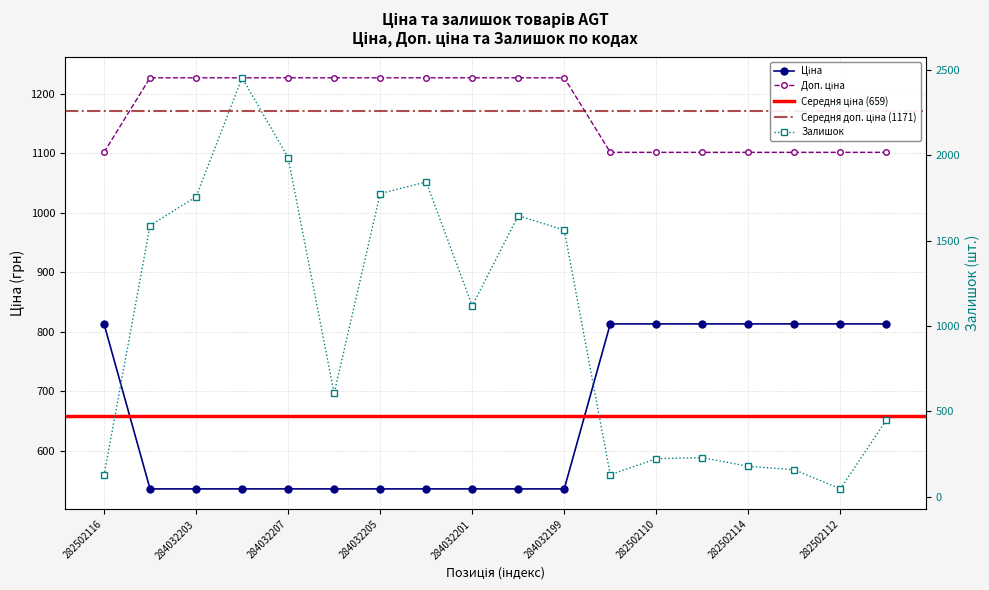

Read the Залишок value at 284032205.

1775.0